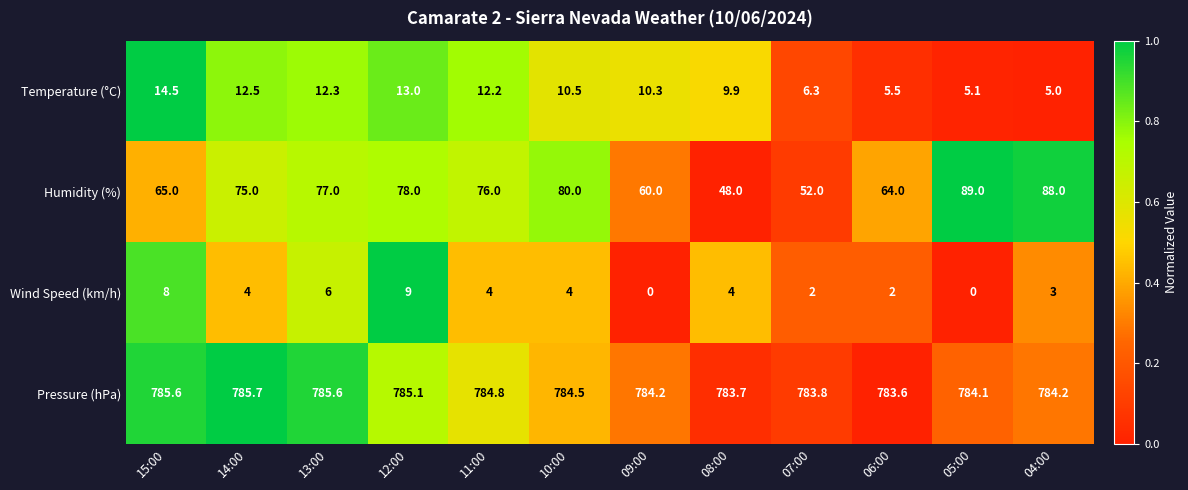

What is the difference between the Humidity (%) values at 15:00 and 06:00?

1.0